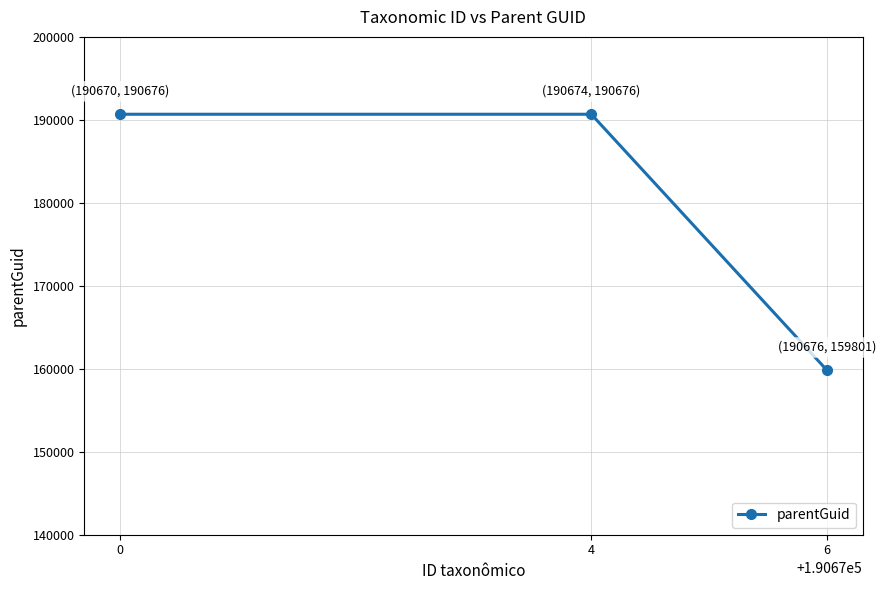

List the labels in order of value, largest first.

4, 0, 6